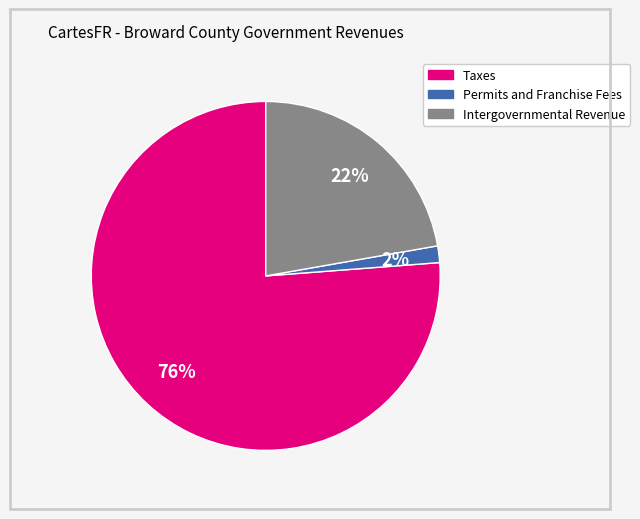

Which has a higher value, Intergovernmental Revenue or Permits and Franchise Fees?

Intergovernmental Revenue